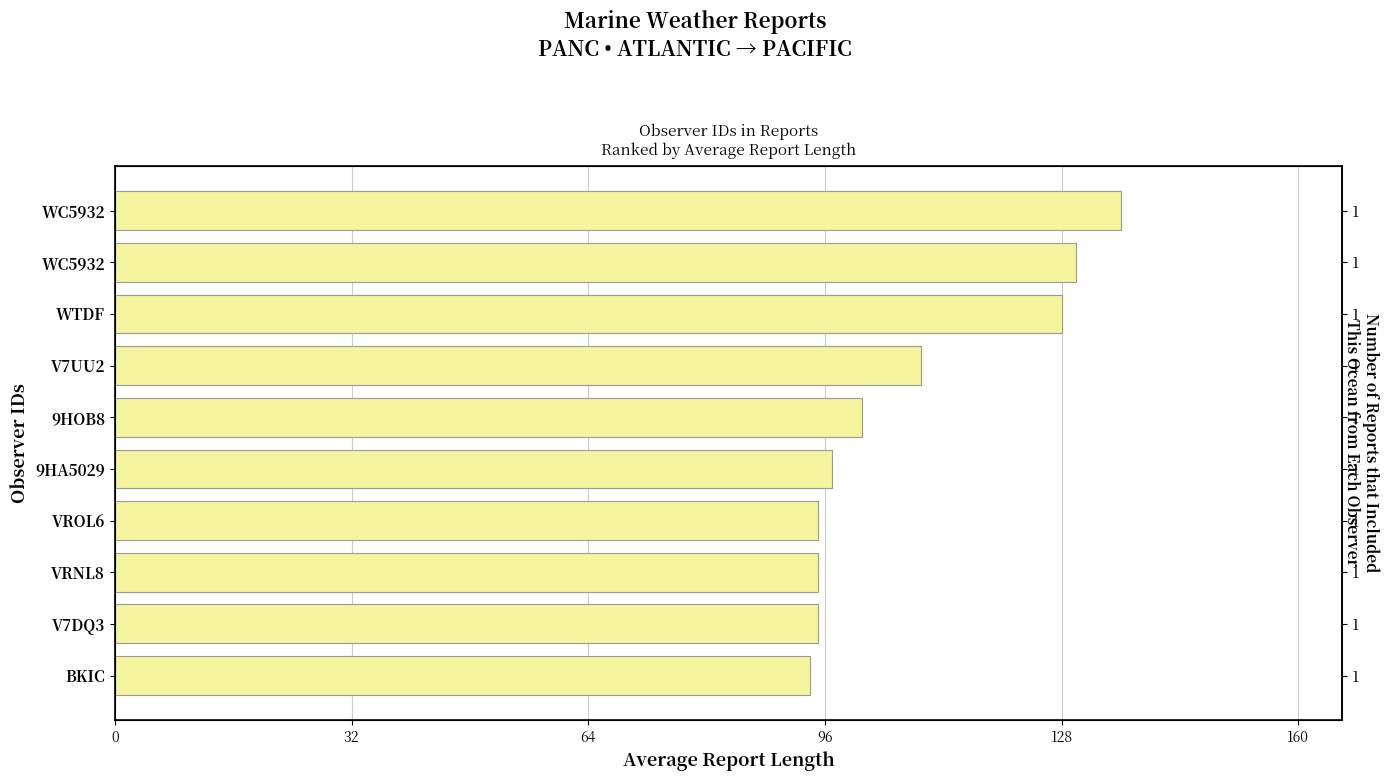

Is it true that the value at BKIC is 94?

True